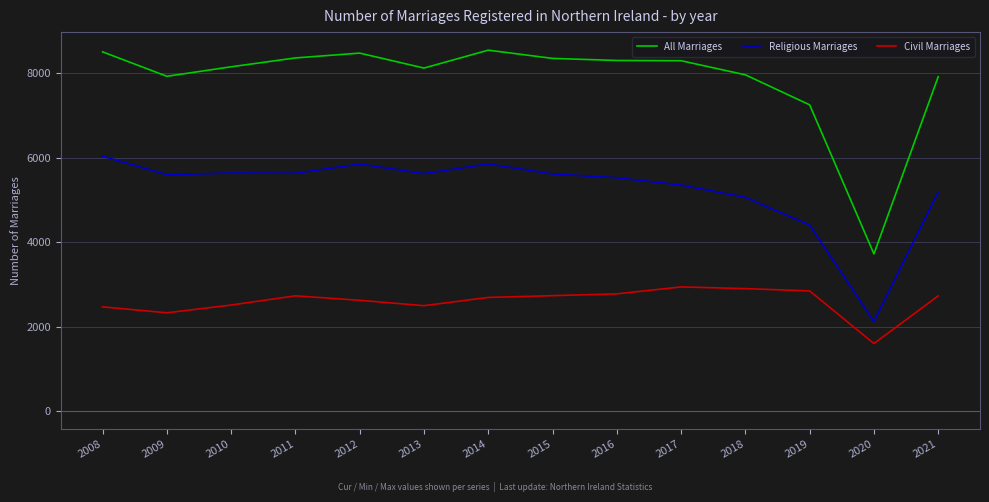

Read the All Marriages value at 2008, to the nearest 10.

8510